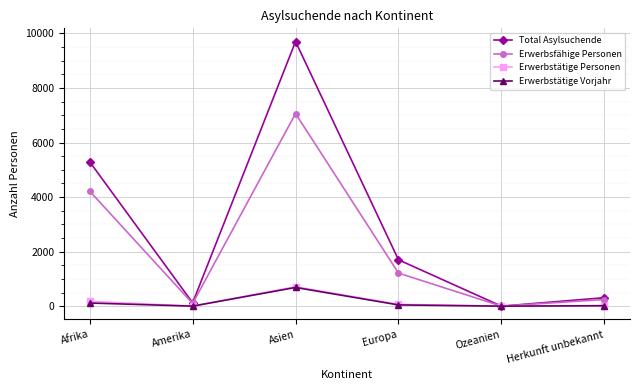

At how many categories does at least one series exceed 8737?

1